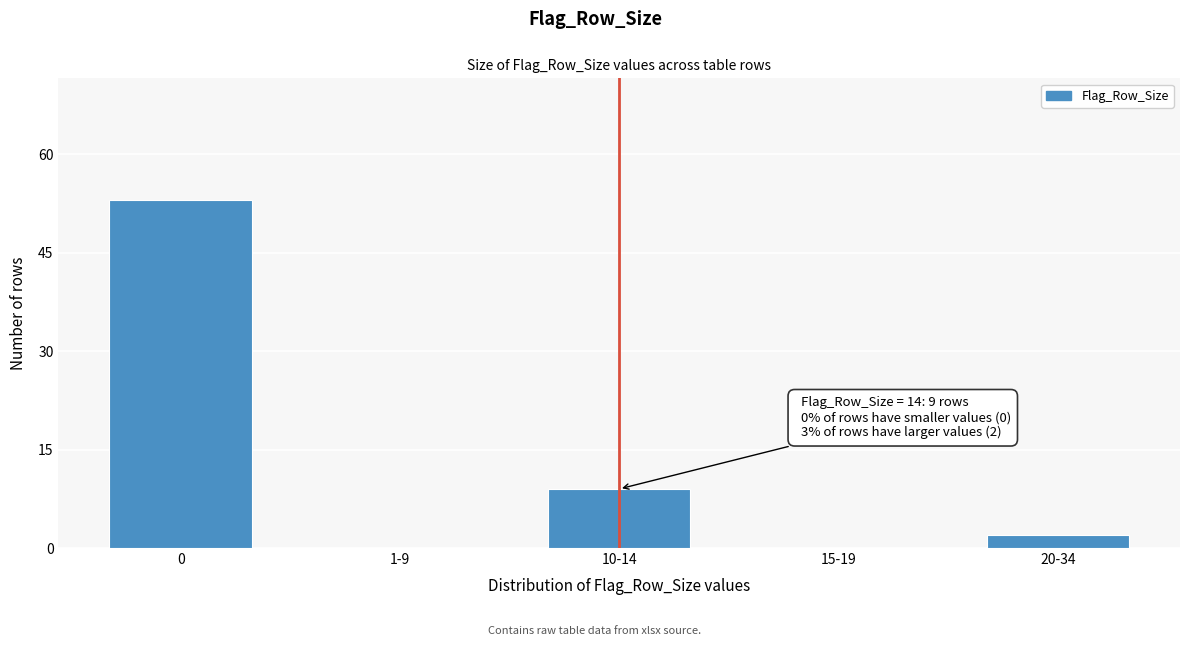

Reading left to right, list all the values displayed in this chart.

0=53	1-9=0	10-14=9	15-19=0	20-34=2